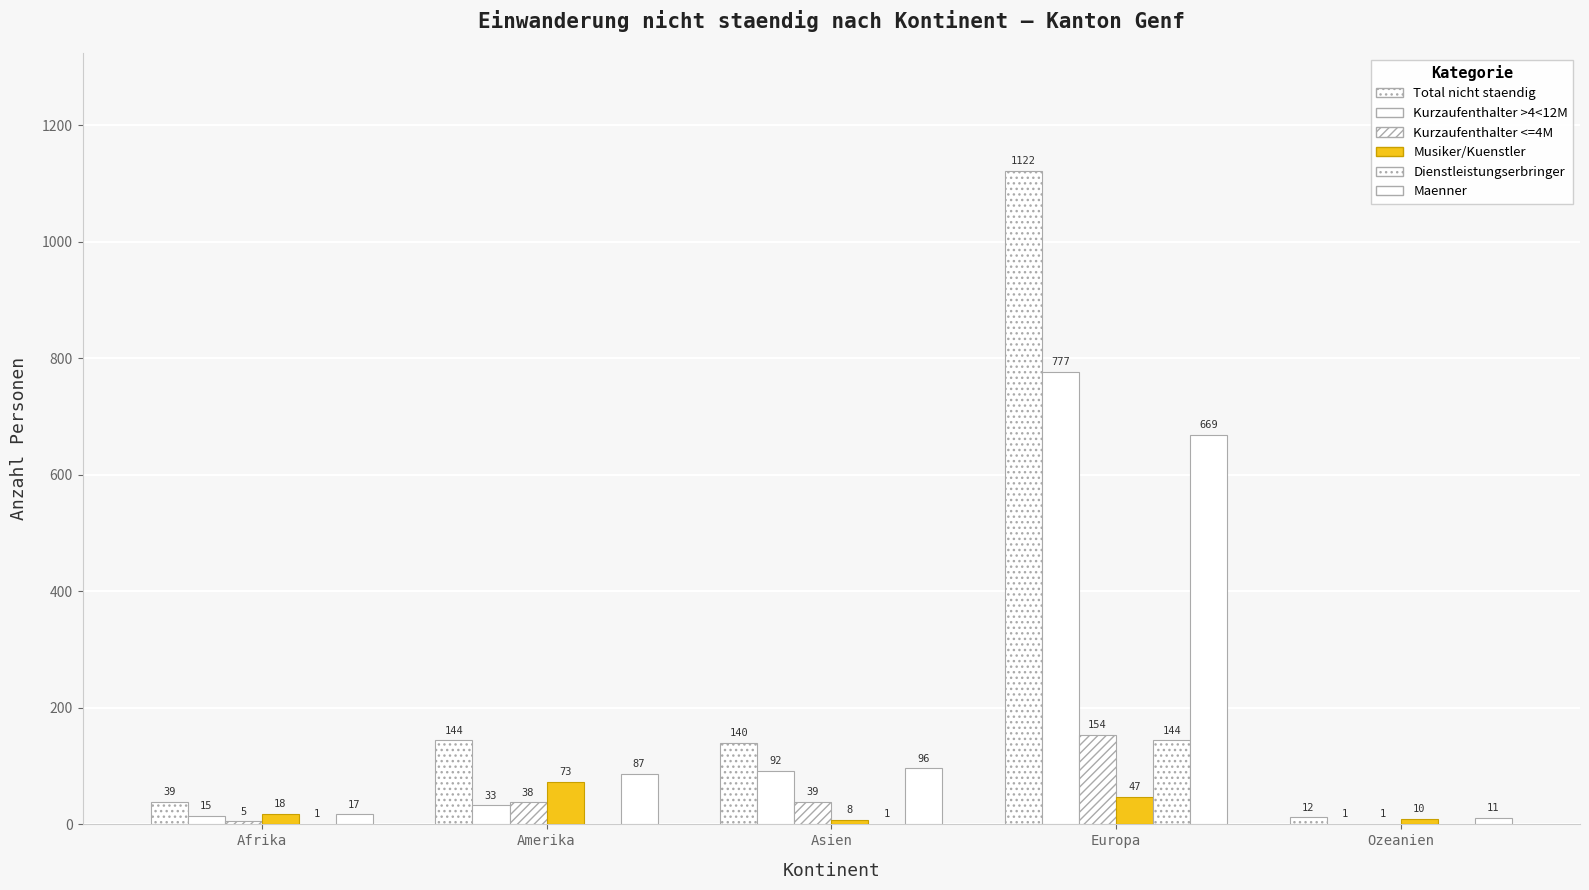

Does the chart contain stacked bars?

No